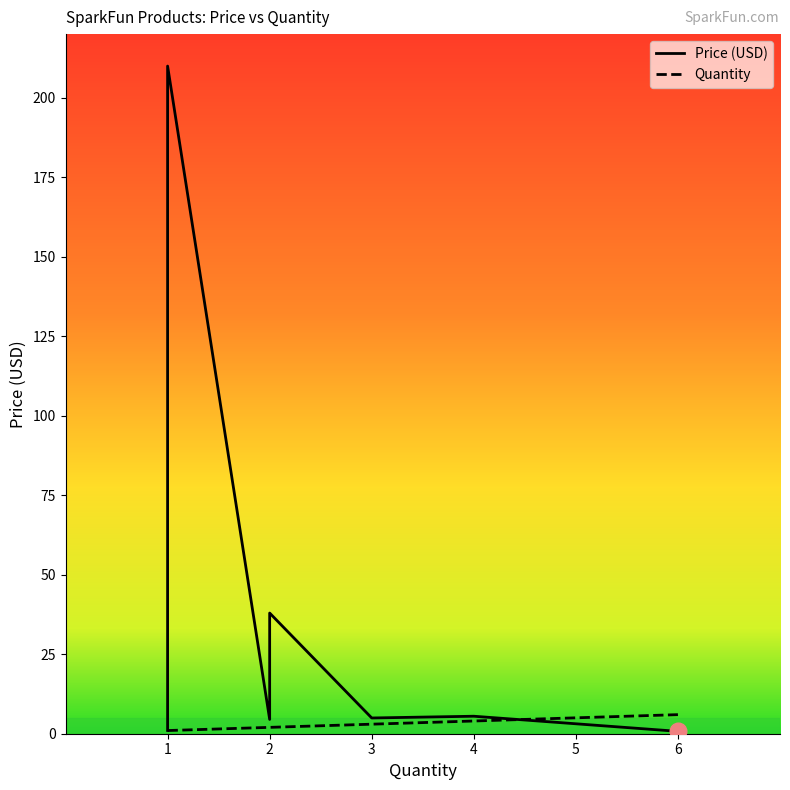

Is it true that Price (USD) equals 4.5 at 2?

True